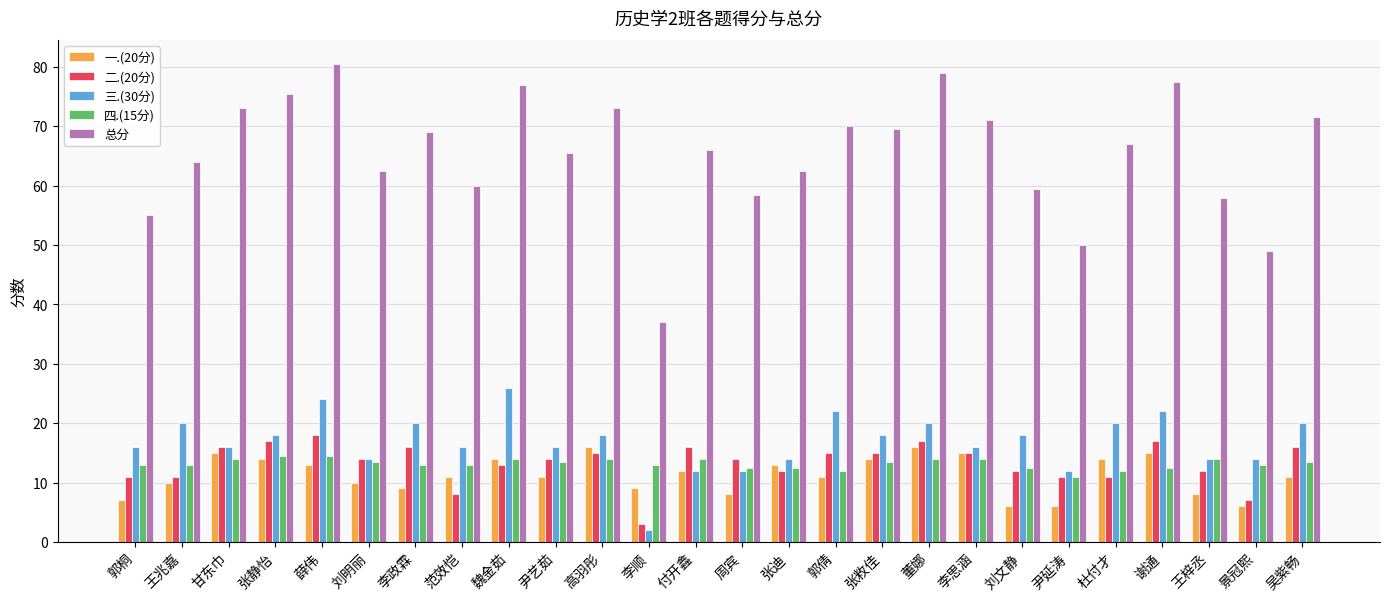

Reading right to left, what are all the values shown in this chart?

一.(20分): 11.0	6.0	8.0	15.0	14.0	6.0	6.0	15.0	16.0	14.0	11.0	13.0	8.0	12.0	9.0	16.0	11.0	14.0	11.0	9.0	10.0	13.0	14.0	15.0	10.0	7.0
二.(20分): 16.0	7.0	12.0	17.0	11.0	11.0	12.0	15.0	17.0	15.0	15.0	12.0	14.0	16.0	3.0	15.0	14.0	13.0	8.0	16.0	14.0	18.0	17.0	16.0	11.0	11.0
三.(30分): 20.0	14.0	14.0	22.0	20.0	12.0	18.0	16.0	20.0	18.0	22.0	14.0	12.0	12.0	2.0	18.0	16.0	26.0	16.0	20.0	14.0	24.0	18.0	16.0	20.0	16.0
四.(15分): 13.5	13.0	14.0	12.5	12.0	11.0	12.5	14.0	14.0	13.5	12.0	12.5	12.5	14.0	13.0	14.0	13.5	14.0	13.0	13.0	13.5	14.5	14.5	14.0	13.0	13.0
总分: 71.5	49.0	58.0	77.5	67.0	50.0	59.5	71.0	79.0	69.5	70.0	62.5	58.5	66.0	37.0	73.0	65.5	77.0	60.0	69.0	62.5	80.5	75.5	73.0	64.0	55.0